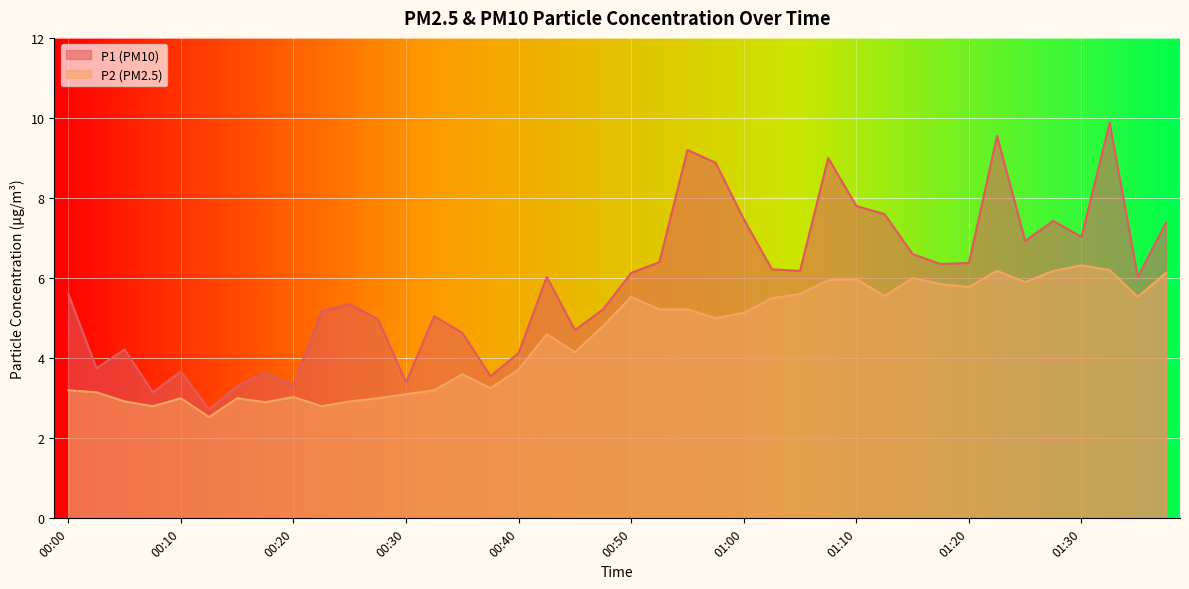

Which series has the largest range (max minus min)?

P1